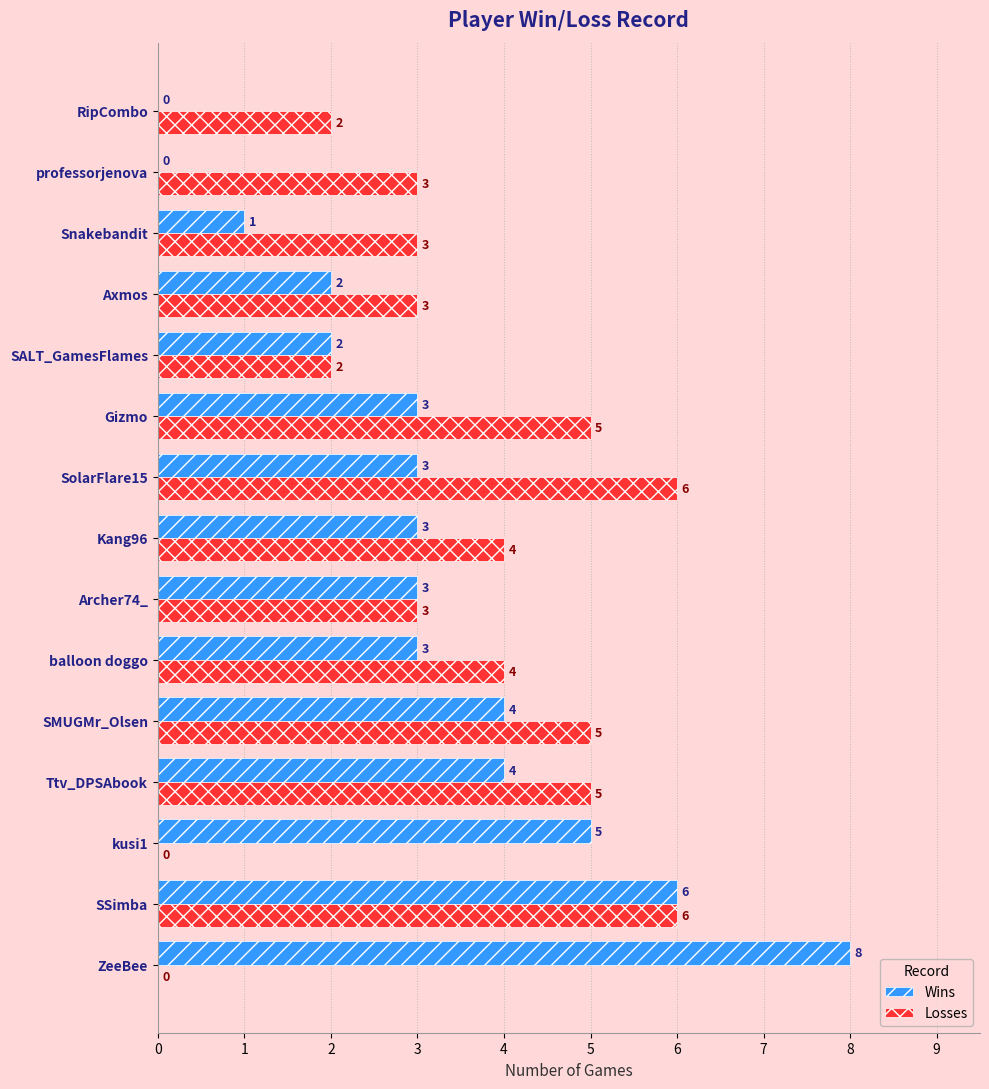

Which label corresponds to the largest value in the chart?

ZeeBee